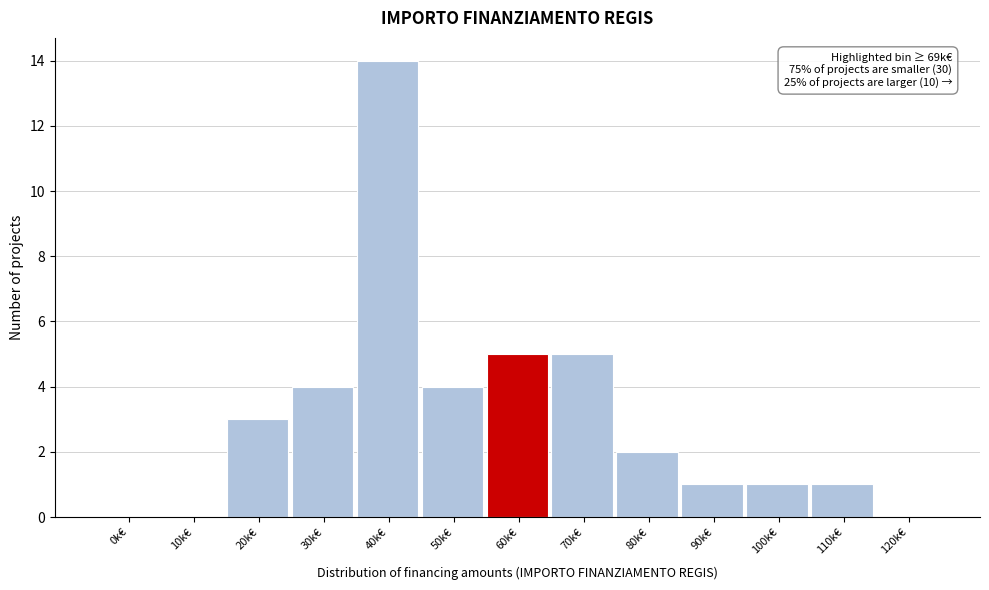

Reading left to right, list all the values displayed in this chart.

0k€=0	10k€=0	20k€=3	30k€=4	40k€=14	50k€=4	60k€=5	70k€=5	80k€=2	90k€=1	100k€=1	110k€=1	120k€=0